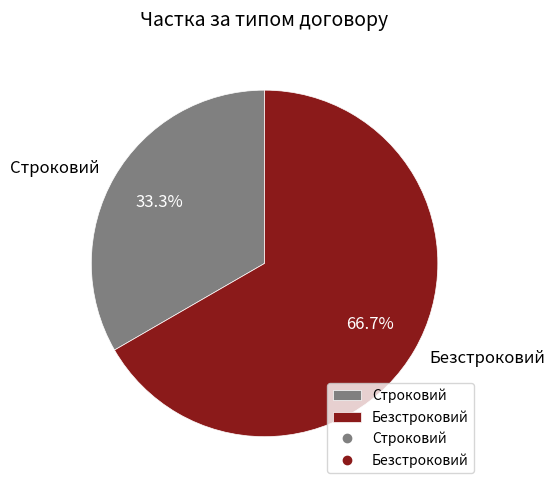

What is the ratio of the value at Строковий to the value at Безстроковий?

0.5